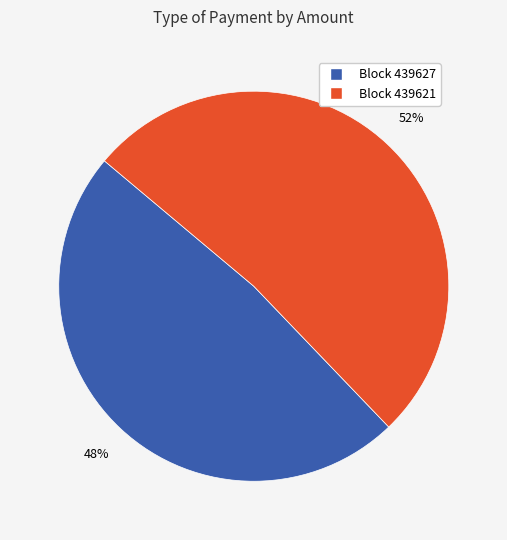

To the nearest percent, what is the average slice percentage?

50%